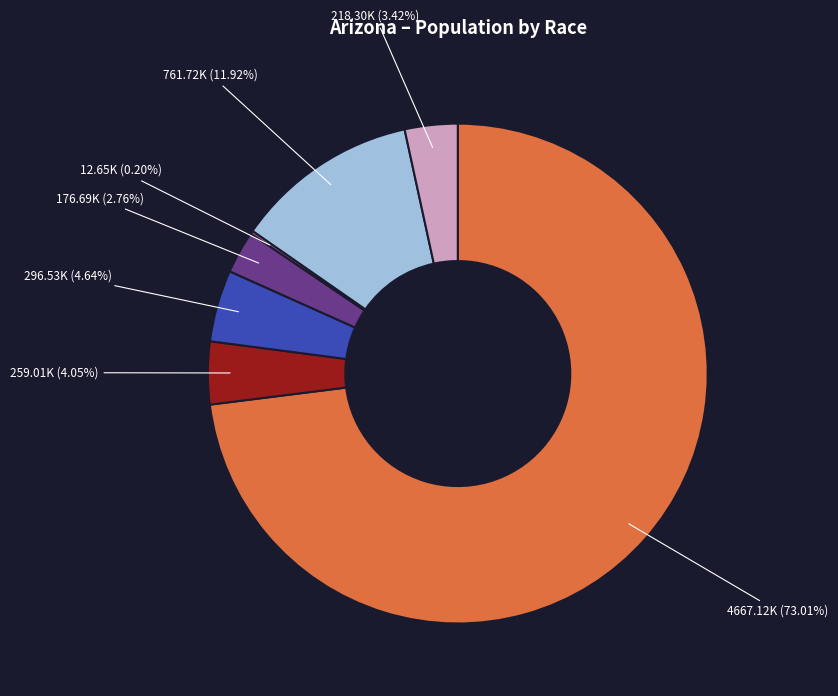

Is there a majority slice in this chart?

Yes